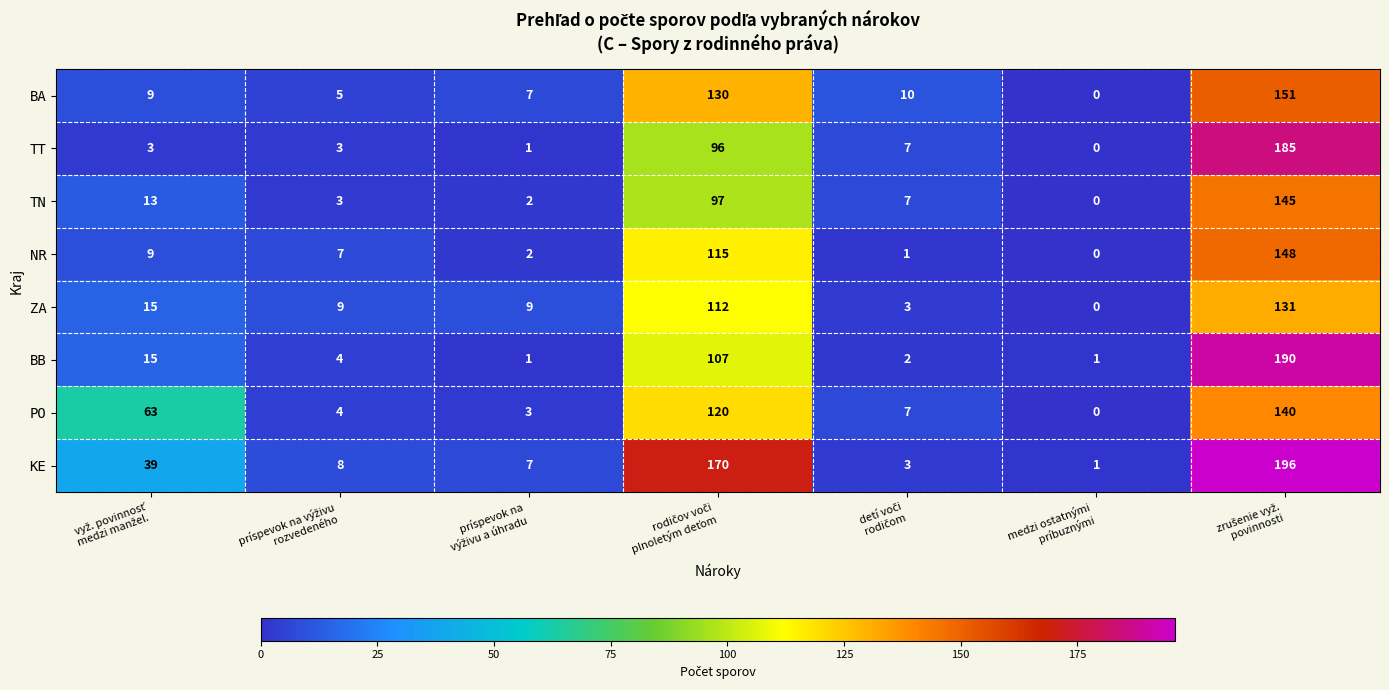

What is the average value of the TT series?

42